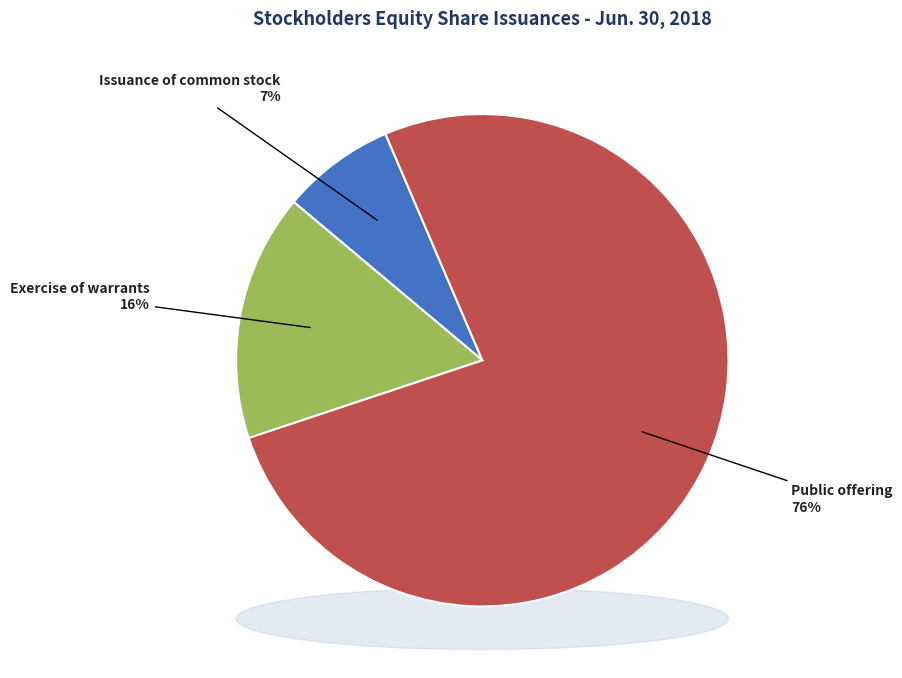

What is the smallest slice in the pie chart?

Issuance of common stock